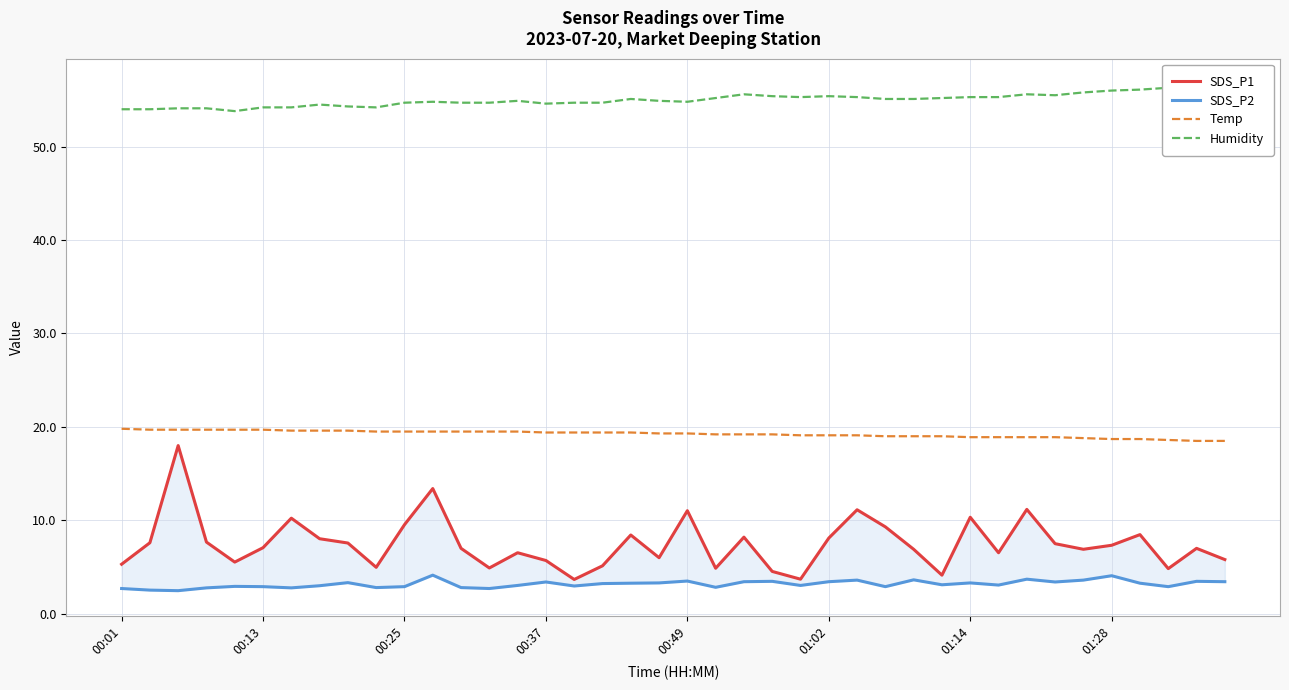

How many series are shown in this chart?

4